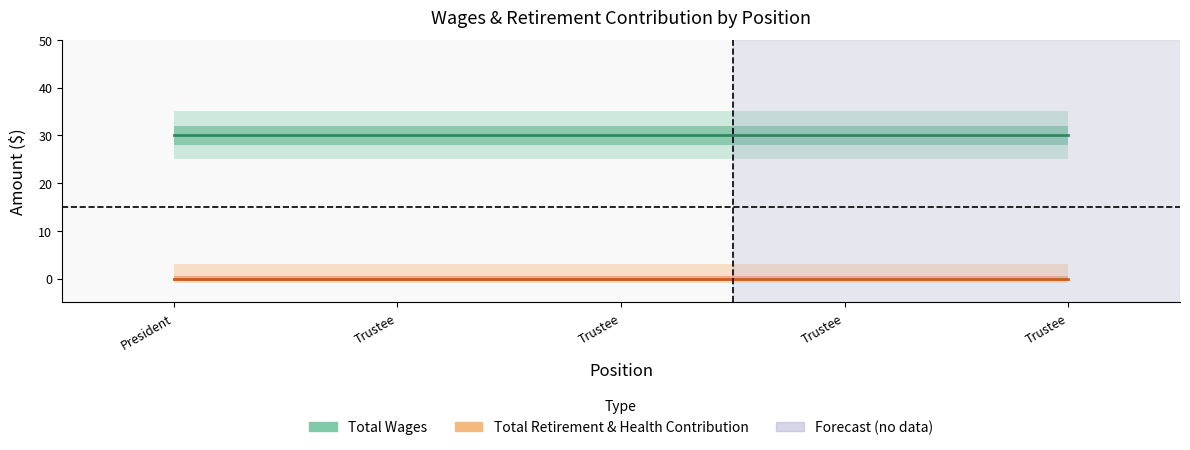

How many lines are shown in the chart?

2